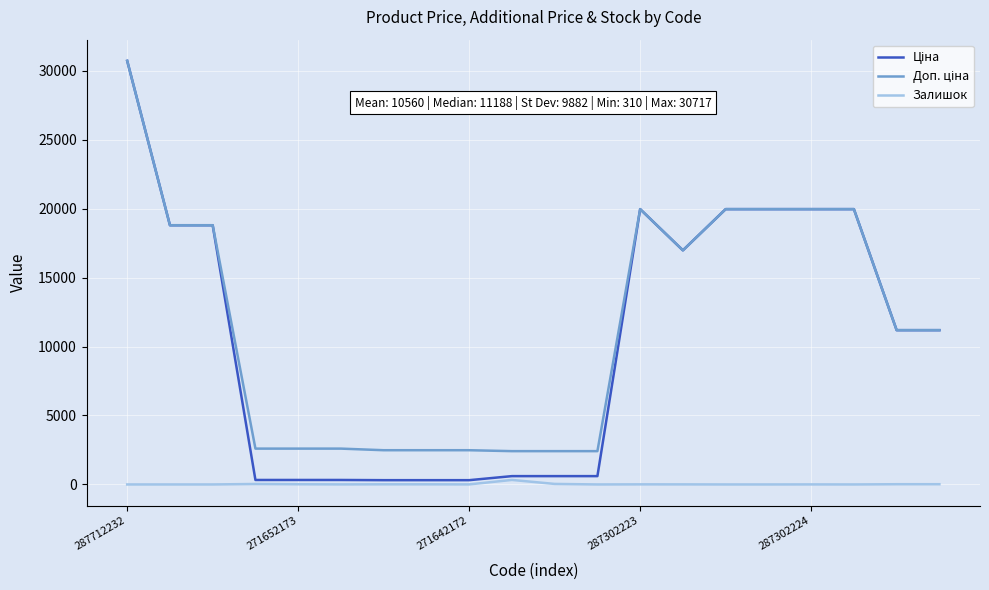

How many lines are shown in the chart?

3